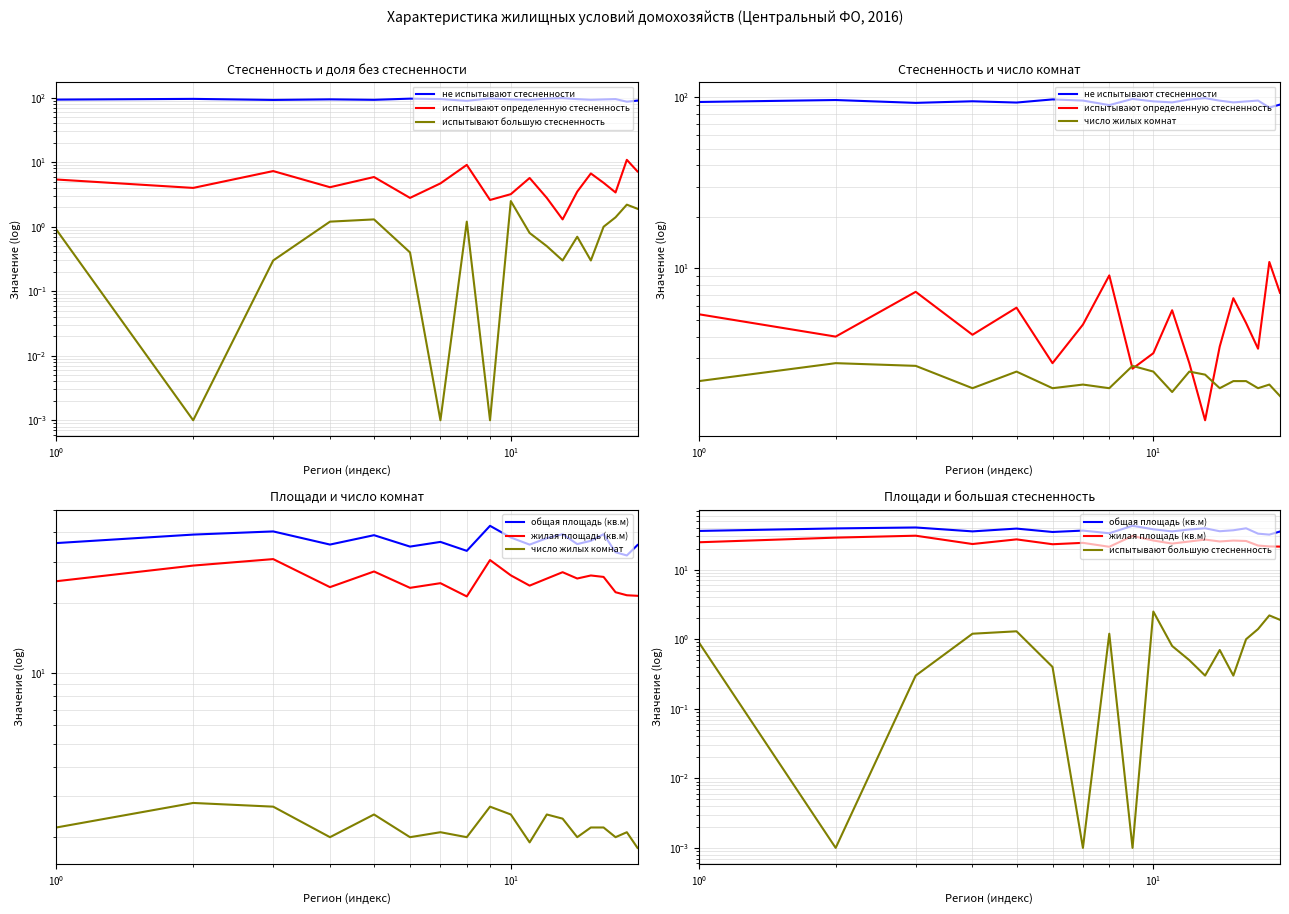

What are all the series names shown in the legend?

не испытывают стесненности, испытывают определенную стесненность, испытывают большую стесненность, число жилых комнат, общая площадь (кв.м), жилая площадь (кв.м)